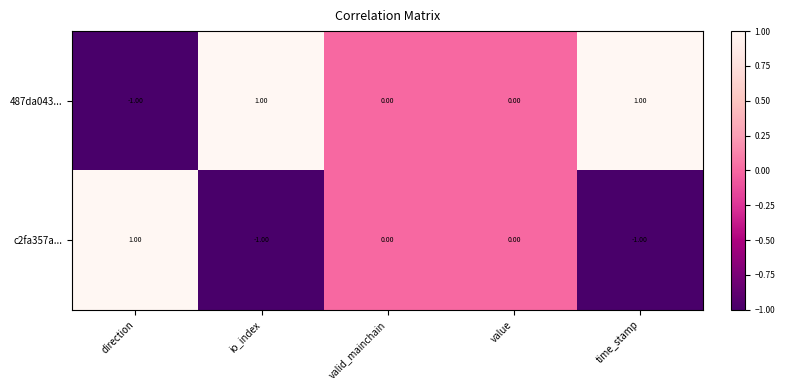

Which series has the largest total across all categories?

487da043...